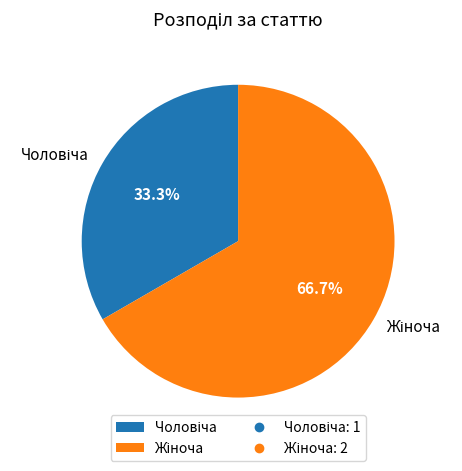

Is there a majority slice in this chart?

Yes